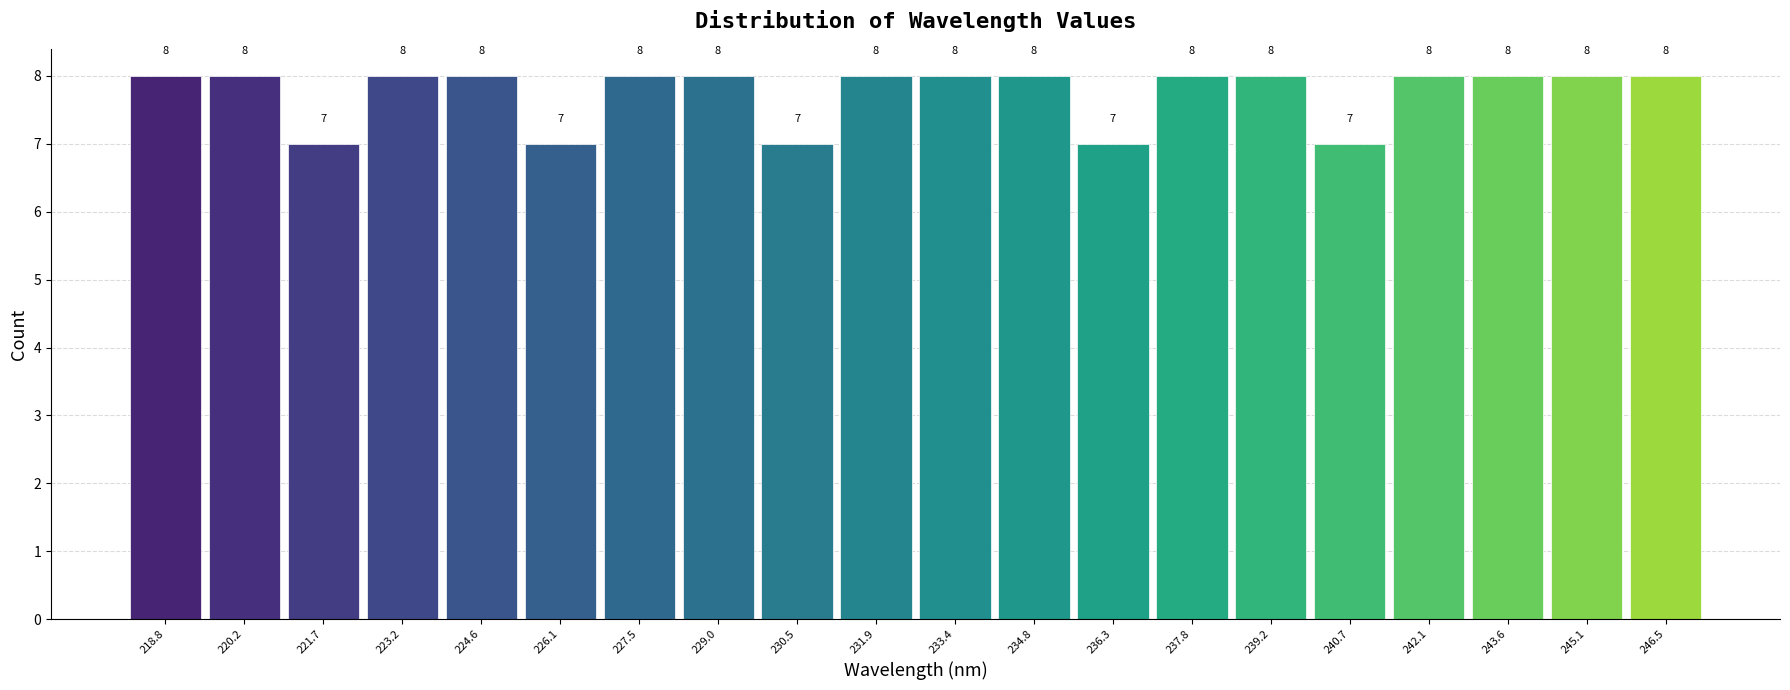

Reading left to right, transcribe this chart: for each bar, give the range it covers on the x-axis and its height. The bar edges are not printed on the chart, so give them approximately, as read against the axis.

218.0 to 219.6: 8
219.6 to 221.0: 8
221.0 to 222.4: 7
222.4 to 223.8: 8
223.8 to 225.4: 8
225.4 to 226.8: 7
226.8 to 228.2: 8
228.2 to 229.8: 8
229.8 to 231.2: 7
231.2 to 232.6: 8
232.6 to 234.2: 8
234.2 to 235.6: 8
235.6 to 237.0: 7
237.0 to 238.4: 8
238.4 to 240.0: 8
240.0 to 241.4: 7
241.4 to 242.8: 8
242.8 to 244.4: 8
244.4 to 245.8: 8
245.8 to 247.2: 8